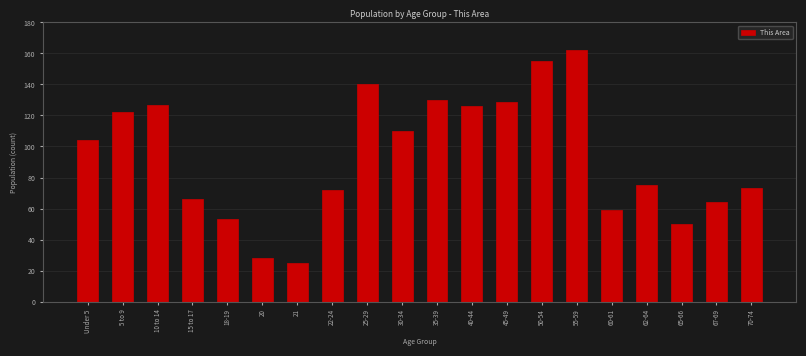

Reading left to right, extract all data points from this chart.

104	122	127	66	53	28	25	72	140	110	130	126	129	155	162	59	75	50	64	73